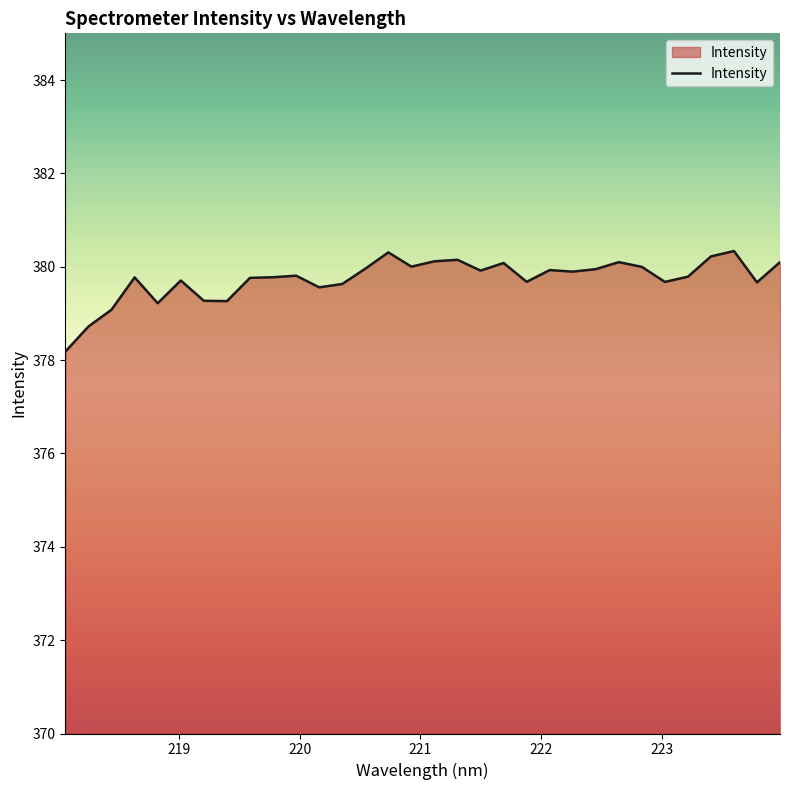

What is the minimum value shown in the chart?

378.2